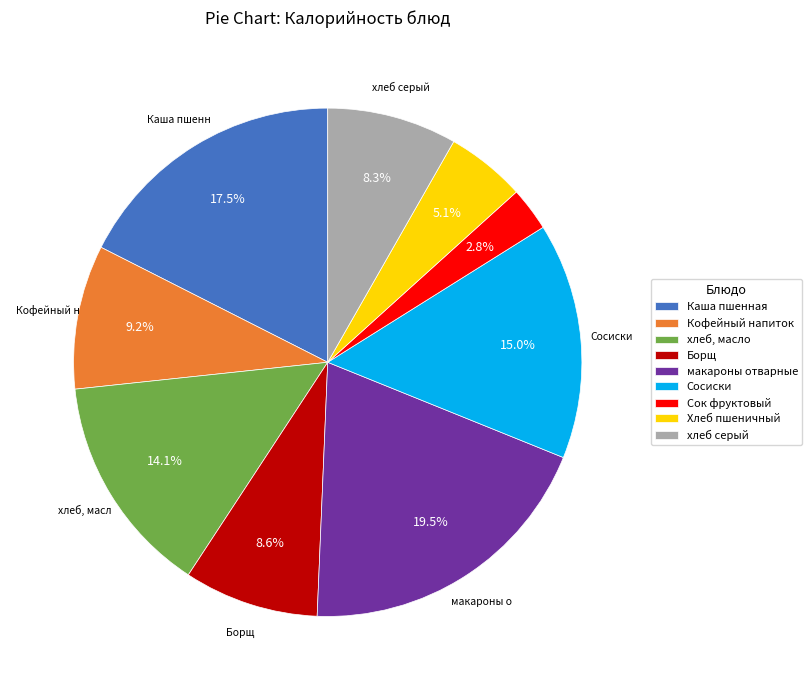

How many segments does this pie chart have?

9